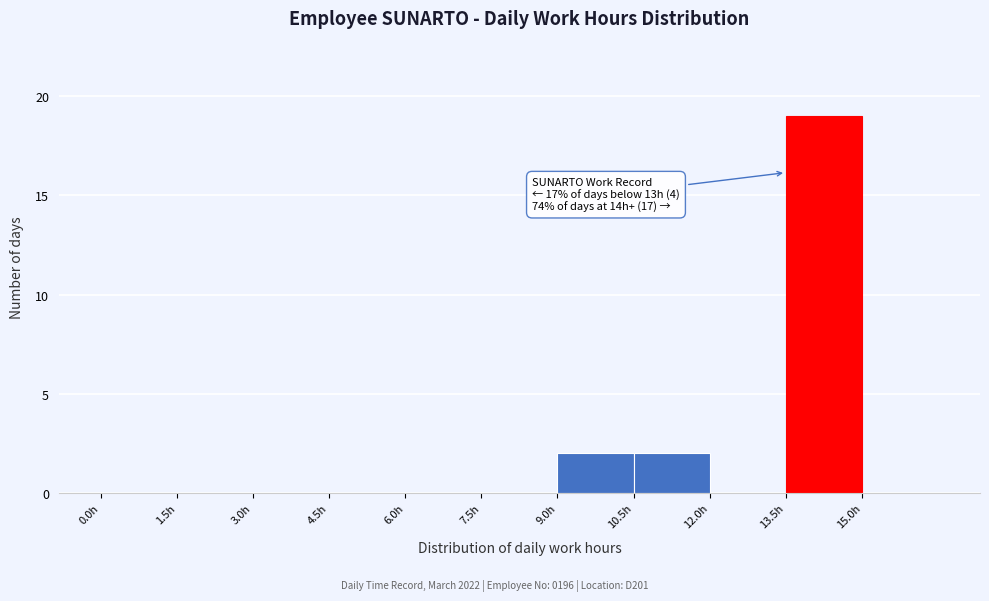

Which range on the x-axis has the tallest bar?

13.5 to 15.0